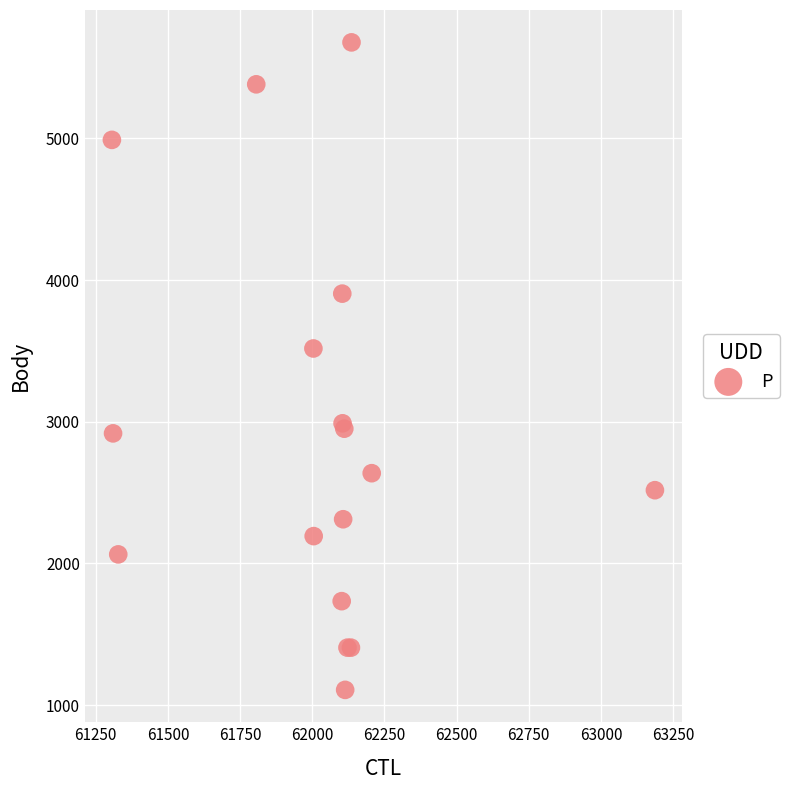

What Y value in the scatter plot is closest to 3392?

3517